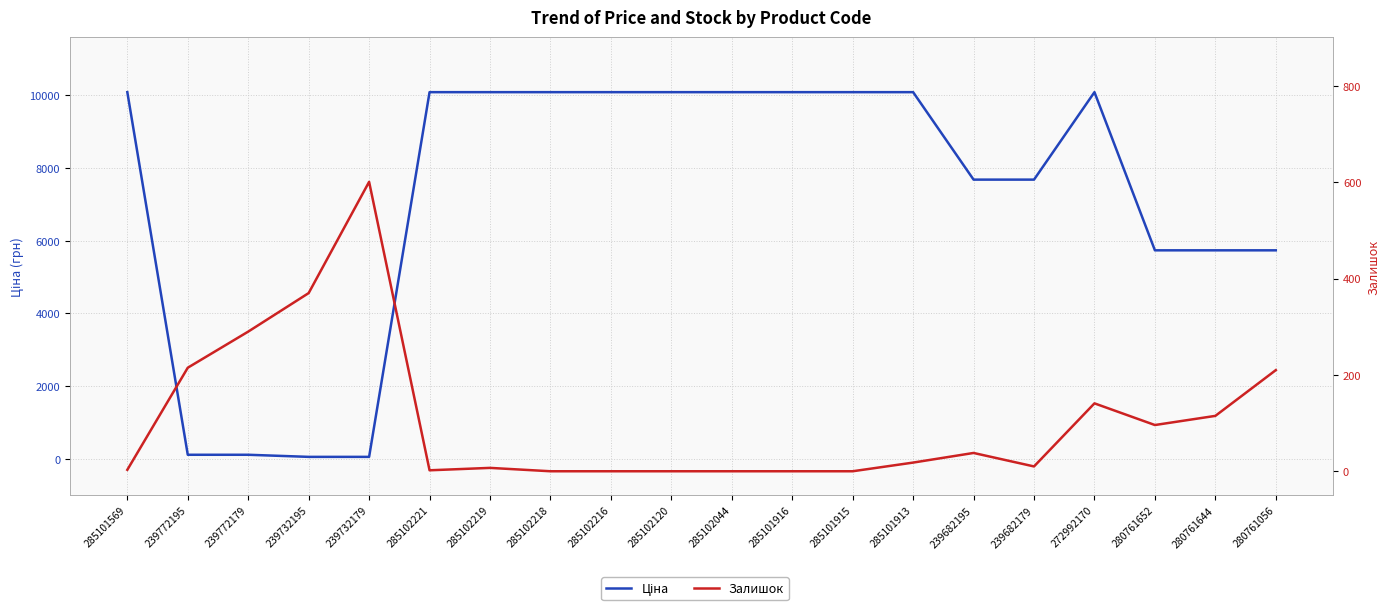

Which series has the largest total across all categories?

Ціна